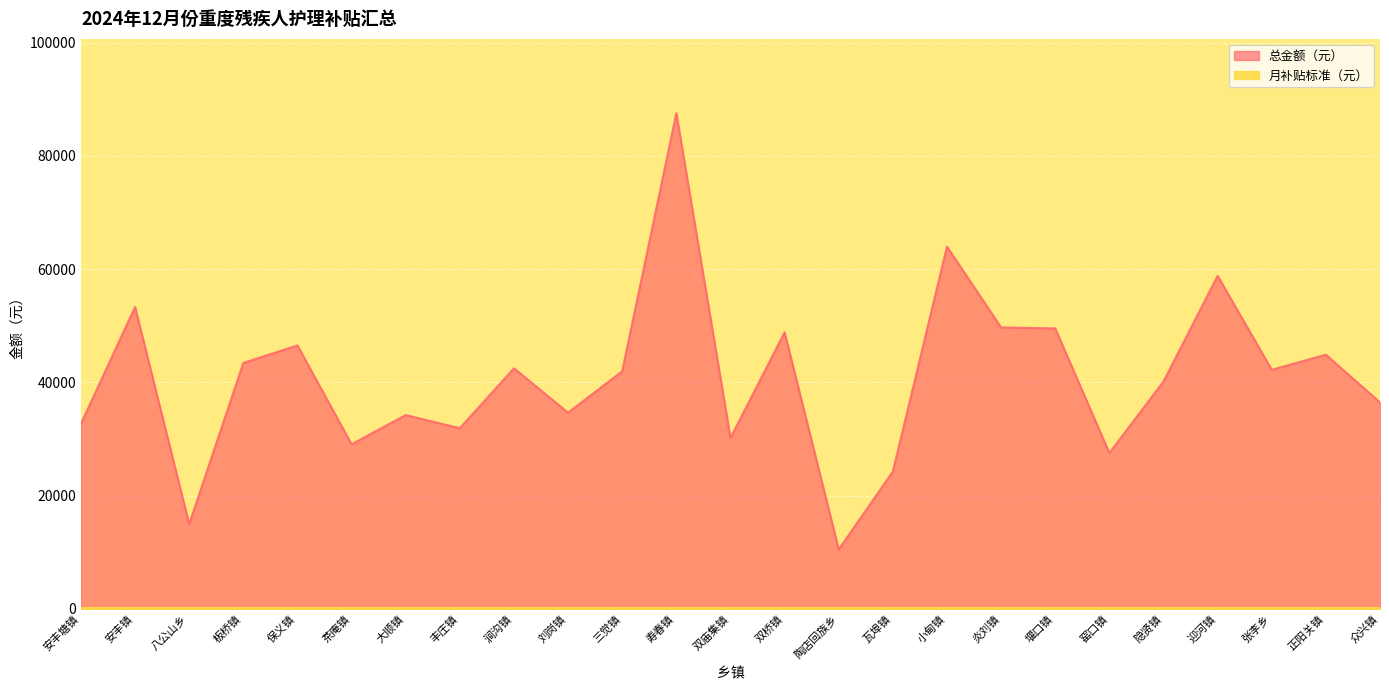

At which category does the data reach its first local peak?

安丰镇